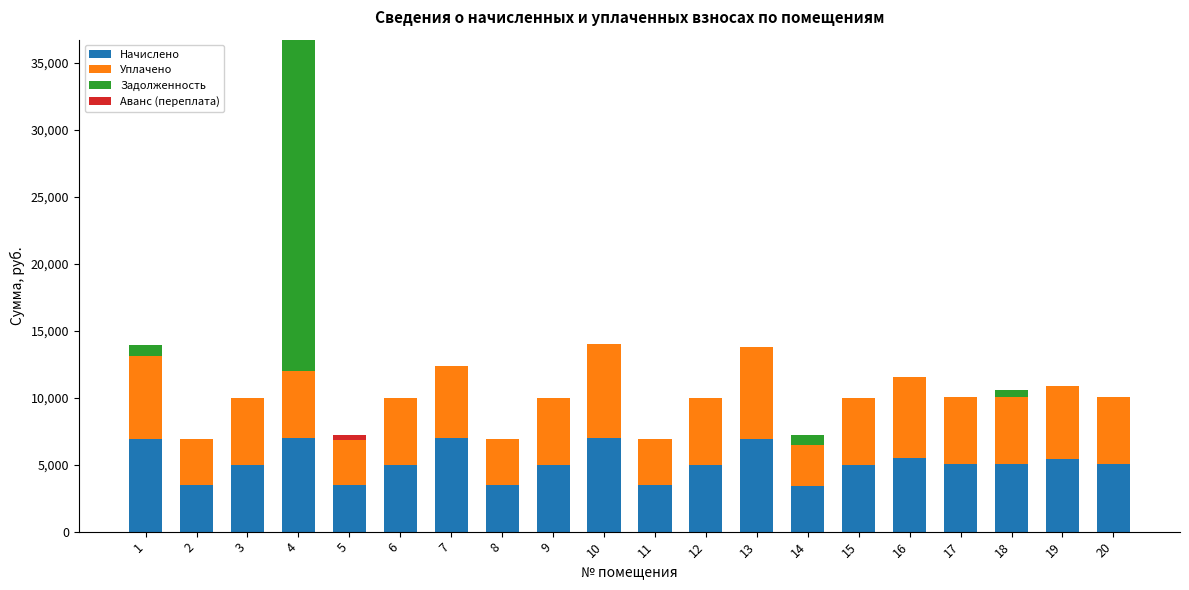

Are the bars horizontal?

No